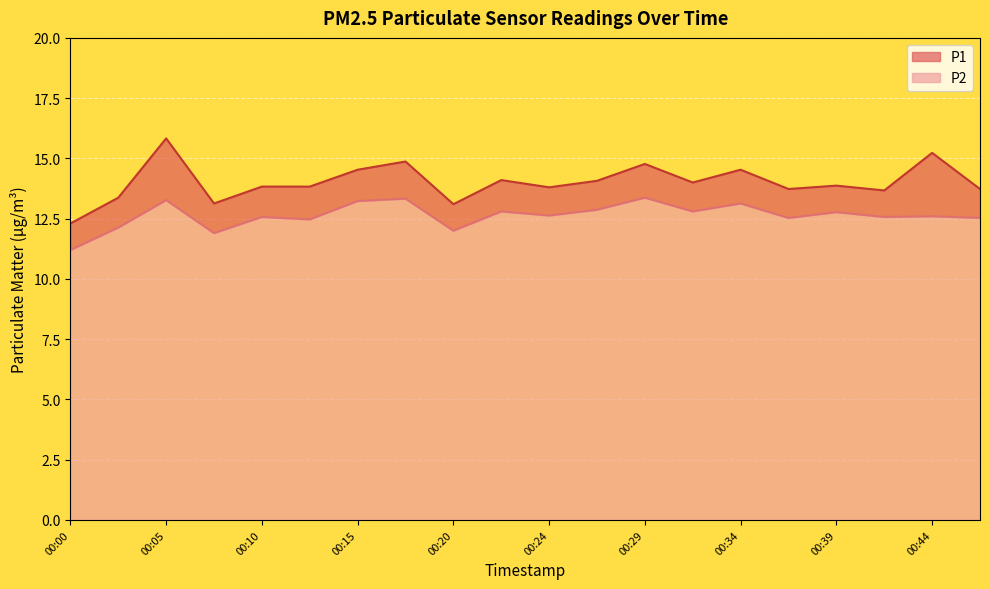

Does the chart display data point markers on the line(s)?

No